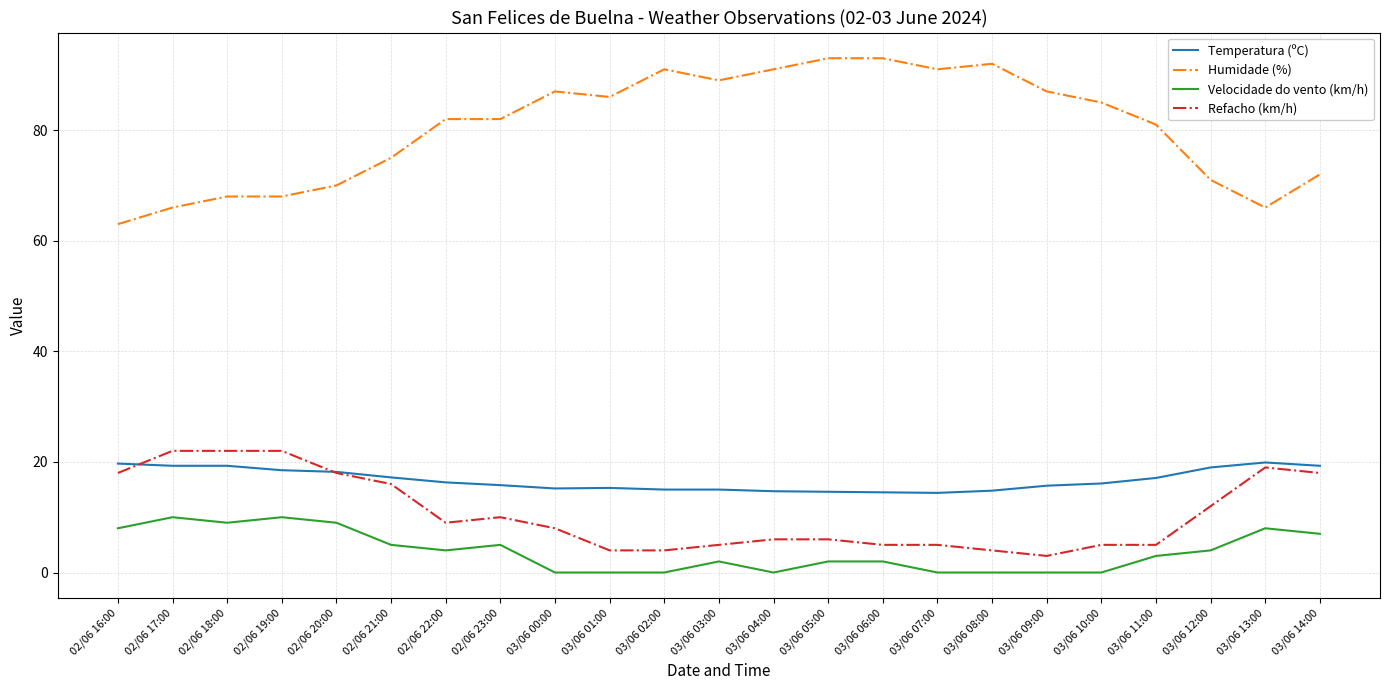

What is the maximum value shown in the chart?

93.0